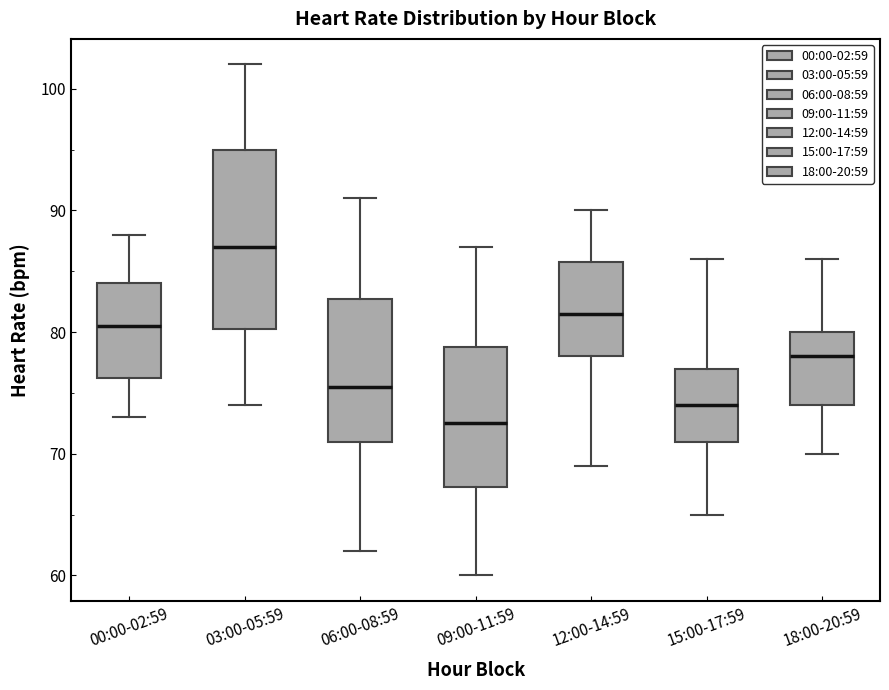

Reading left to right, read every box against the y-axis: the position of its median line, the range the box covers, and the ends of its whiskers. The values are not printed on the chart, so give them approximately, as read against the axis.

00:00-02:59: median 81, box 76 to 84, whiskers 73 to 88
03:00-05:59: median 87, box 80 to 95, whiskers 74 to 102
06:00-08:59: median 76, box 71 to 83, whiskers 62 to 91
09:00-11:59: median 73, box 67 to 79, whiskers 60 to 87
12:00-14:59: median 82, box 78 to 86, whiskers 69 to 90
15:00-17:59: median 74, box 71 to 77, whiskers 65 to 86
18:00-20:59: median 78, box 74 to 80, whiskers 70 to 86